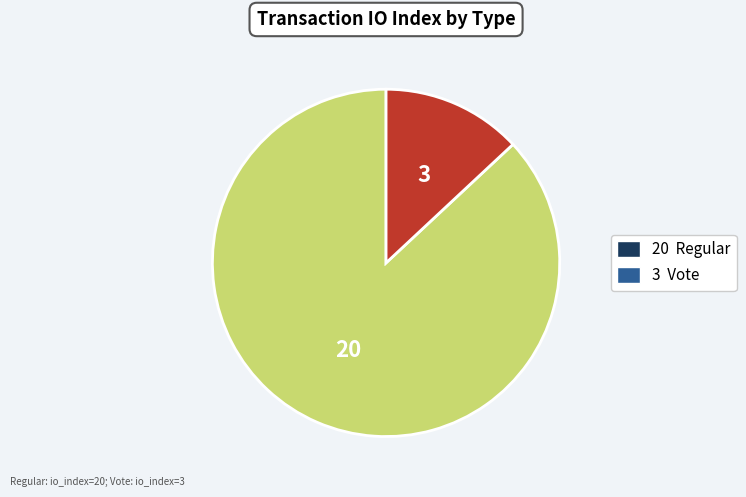

How many slices are in this pie chart?

2